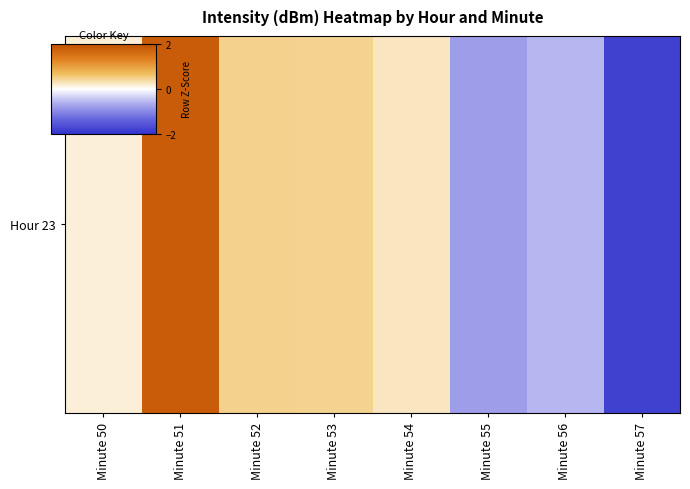

What is the change in value from Minute 53 to Minute 55?

-1.2